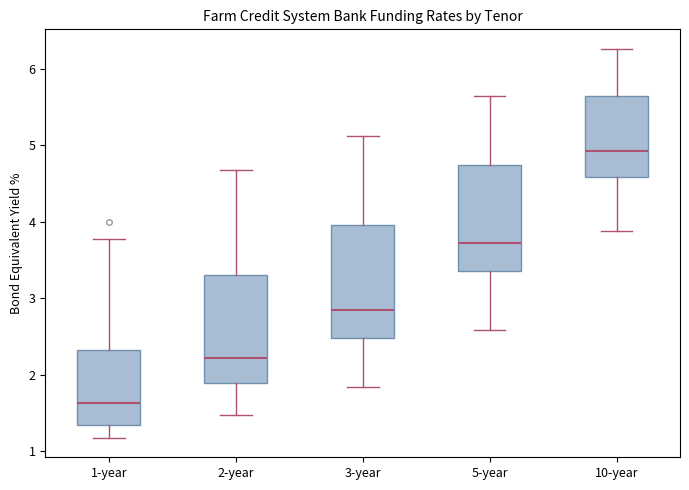

Reading left to right, read every box against the y-axis: the position of its median line, the range the box covers, and the ends of its whiskers. The values are not printed on the chart, so give them approximately, as read against the axis.

1-year: median 1.6, box 1.3 to 2.3, whiskers 1.2 to 3.8
2-year: median 2.2, box 1.9 to 3.3, whiskers 1.5 to 4.7
3-year: median 2.8, box 2.5 to 4.0, whiskers 1.8 to 5.1
5-year: median 3.7, box 3.4 to 4.7, whiskers 2.6 to 5.6
10-year: median 4.9, box 4.6 to 5.7, whiskers 3.9 to 6.3